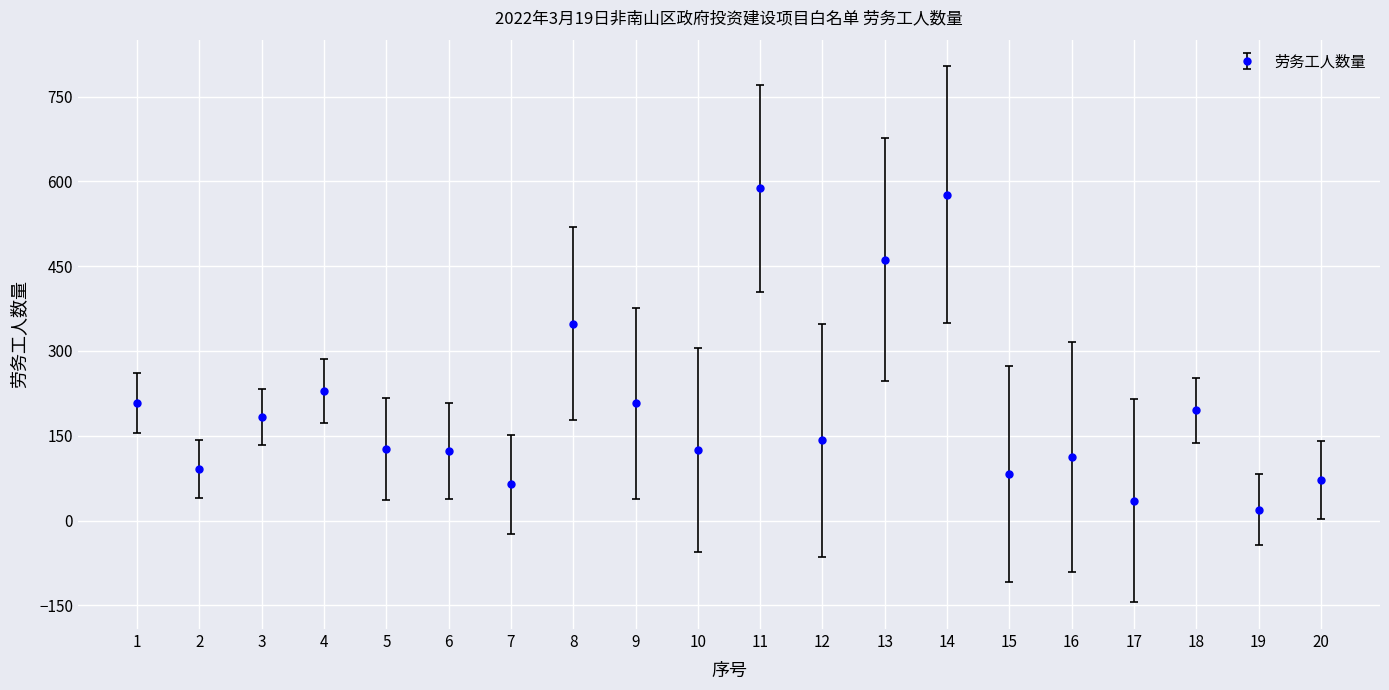

Does the chart display data point markers on the line(s)?

Yes